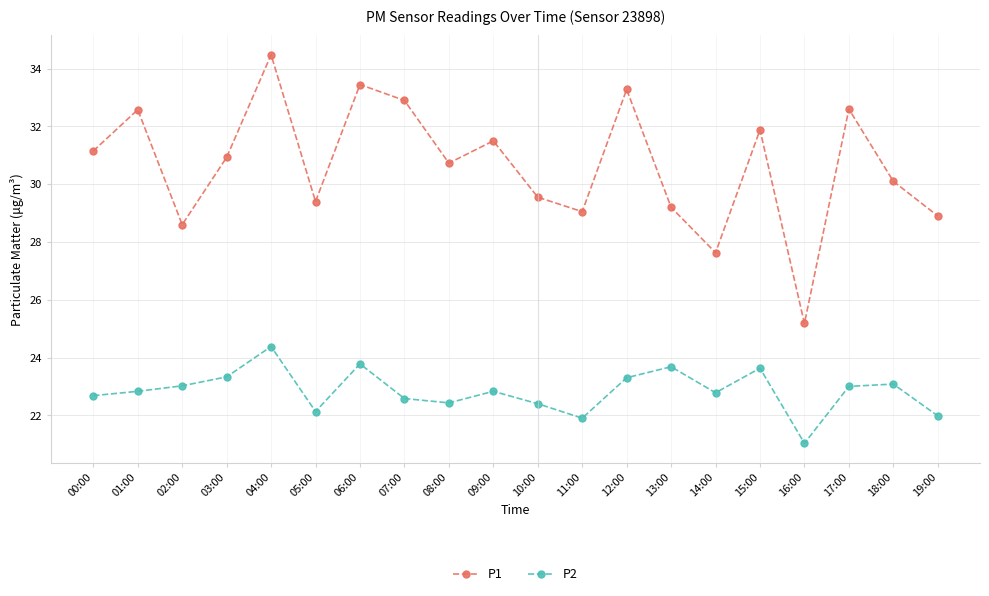

What is the highest value of the P2 series?

24.4